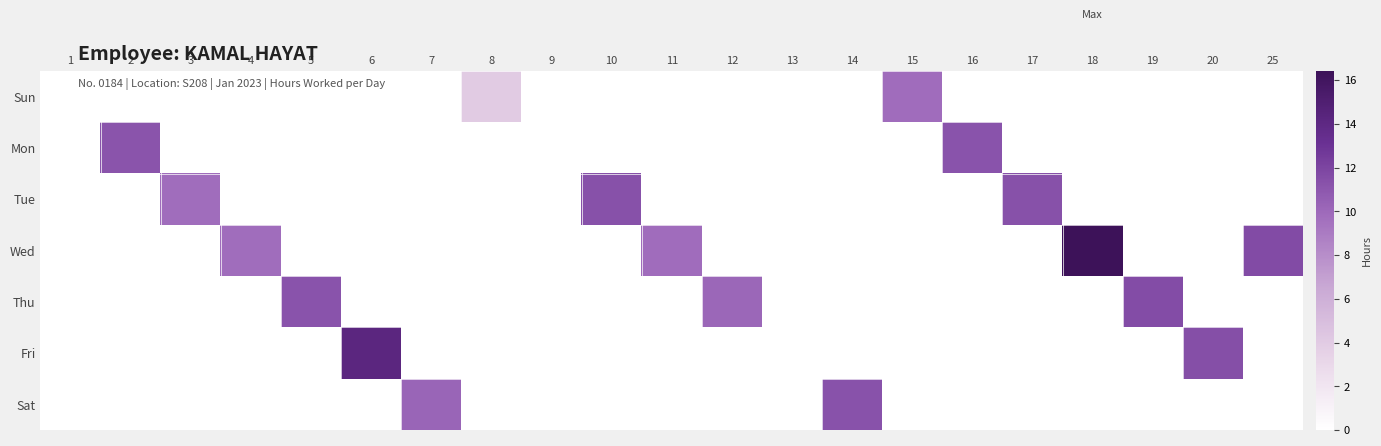

How many series are shown in this chart?

7